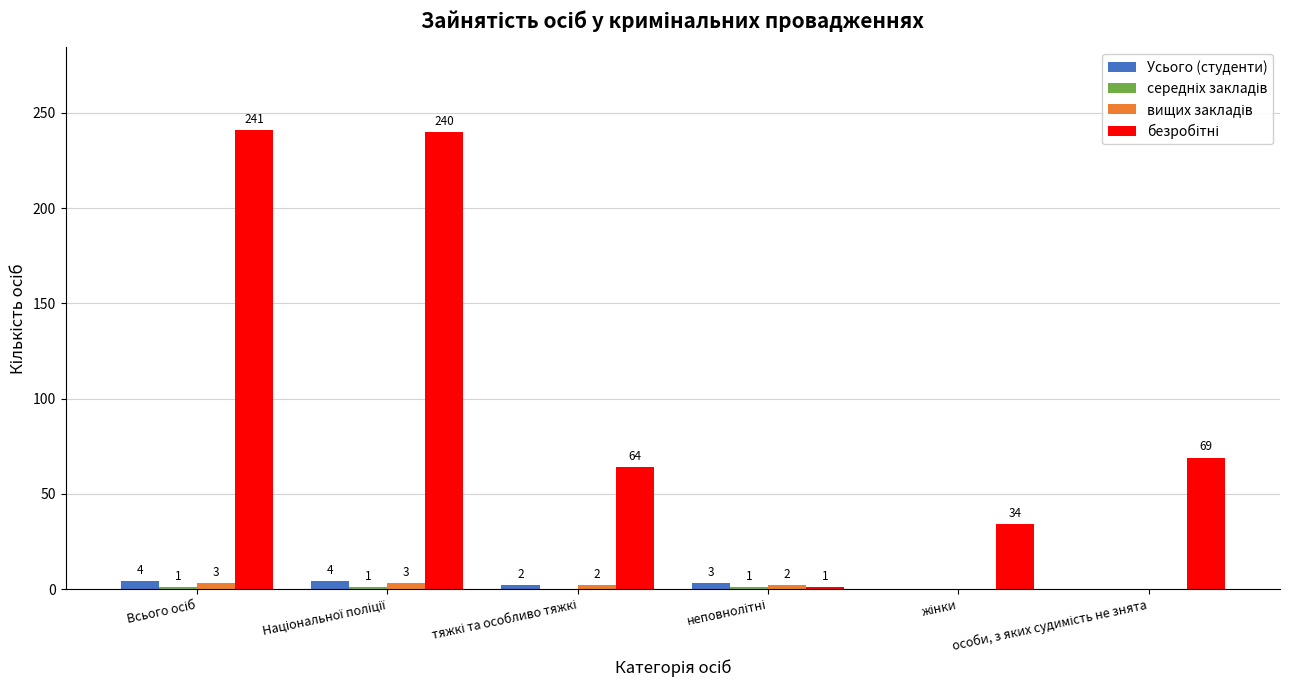

What is the maximum value shown in the chart?

241